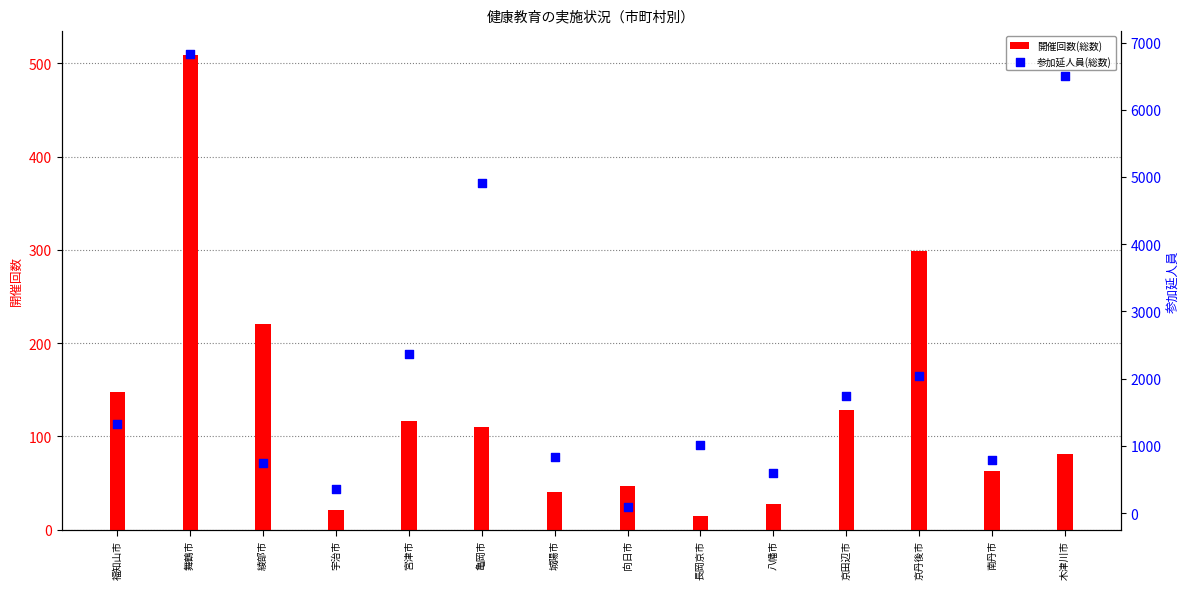

What is the total value across all series at 長岡京市?

1032